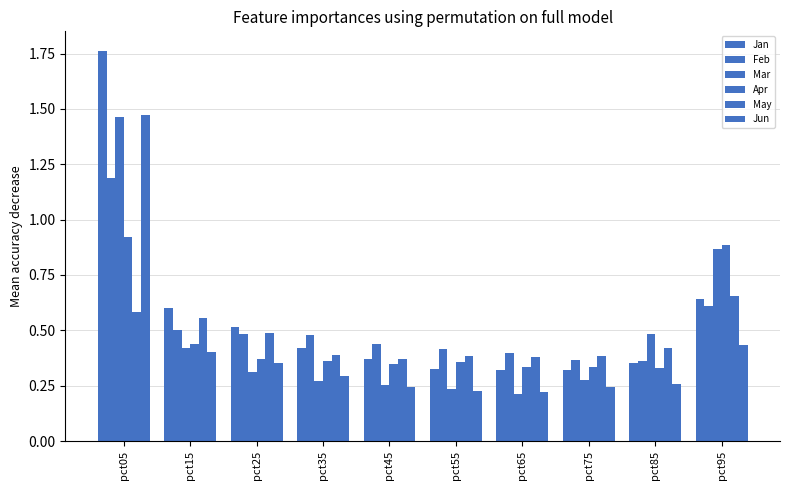

What is the sum of the Feb values at pct35 and pct55?

0.9